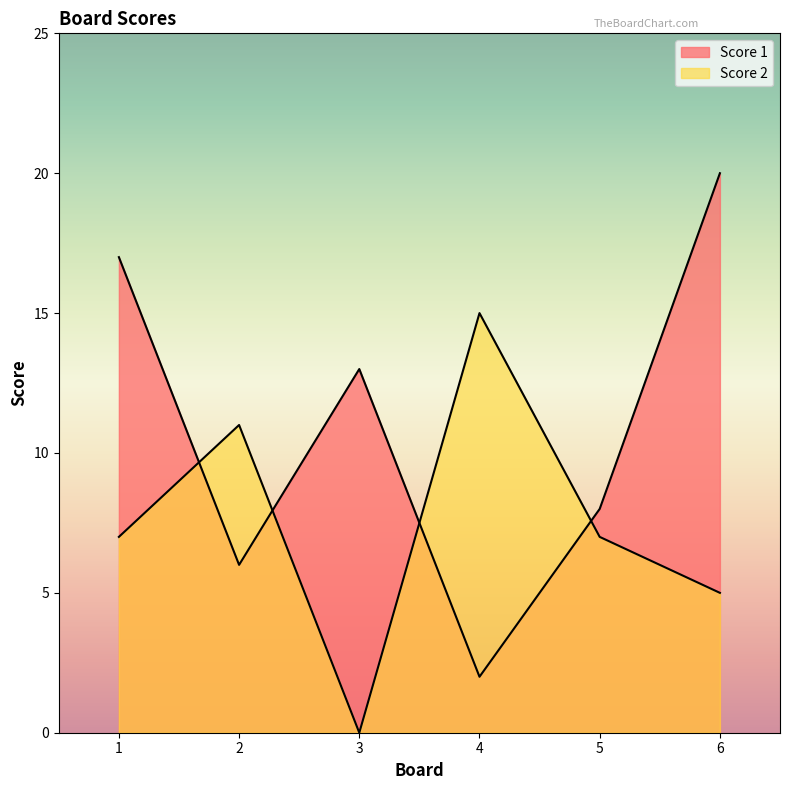

Count the Score 2 values in the range 5 to 11.

4